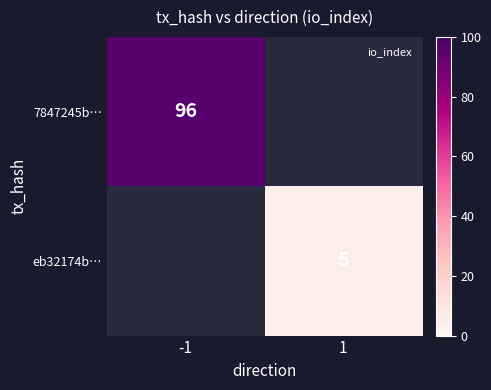

Is the value of 7847245b… at -1 greater than the value of eb32174b… at 1?

Yes